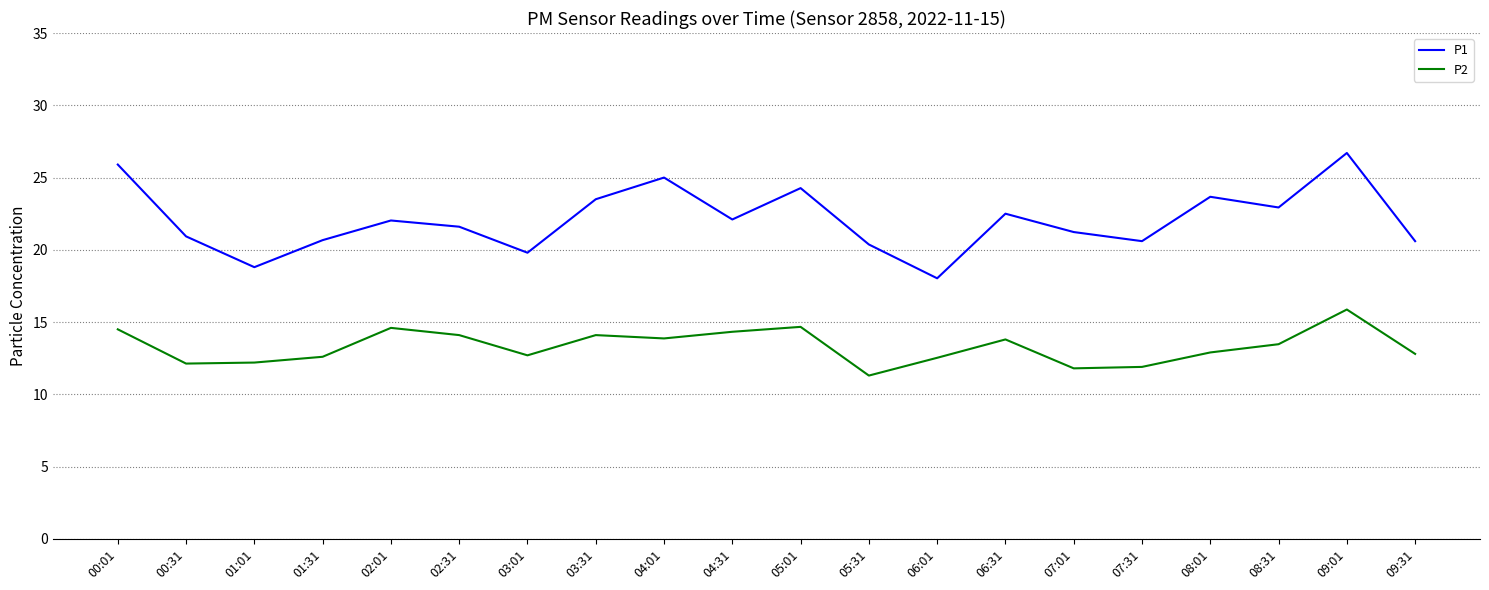

What position from the right is 02:31?

15